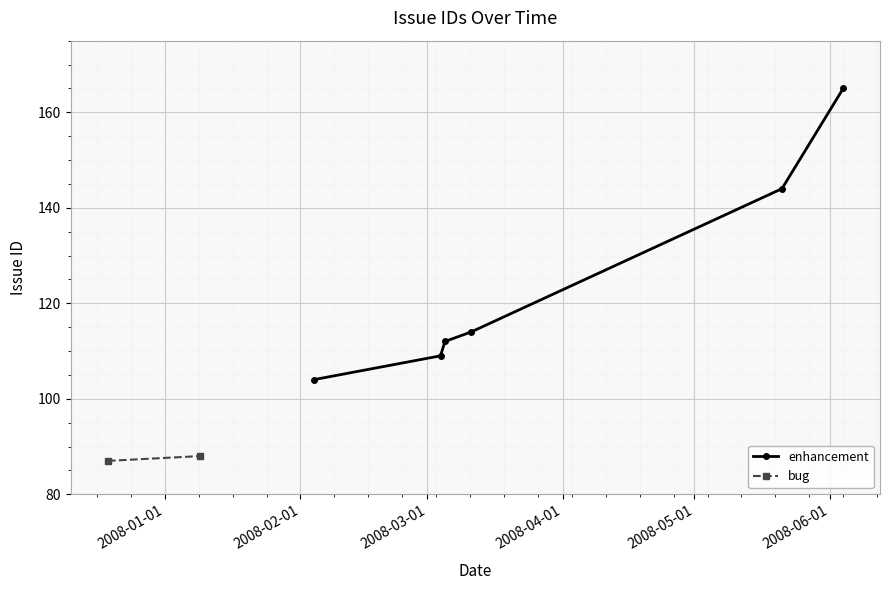

What is the ratio of the value at 2007-12-19 to the value at 2008-02-04?

0.8